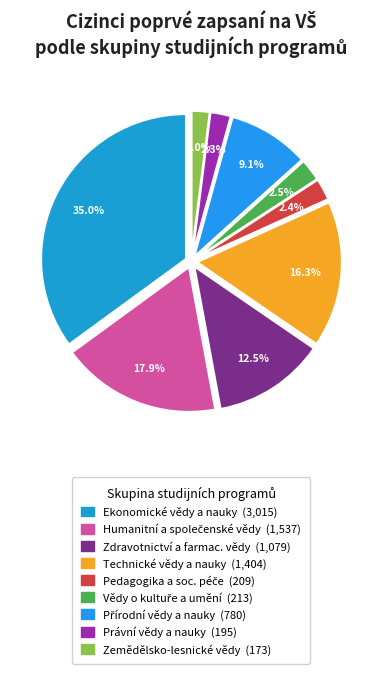

How many slices are in this pie chart?

9